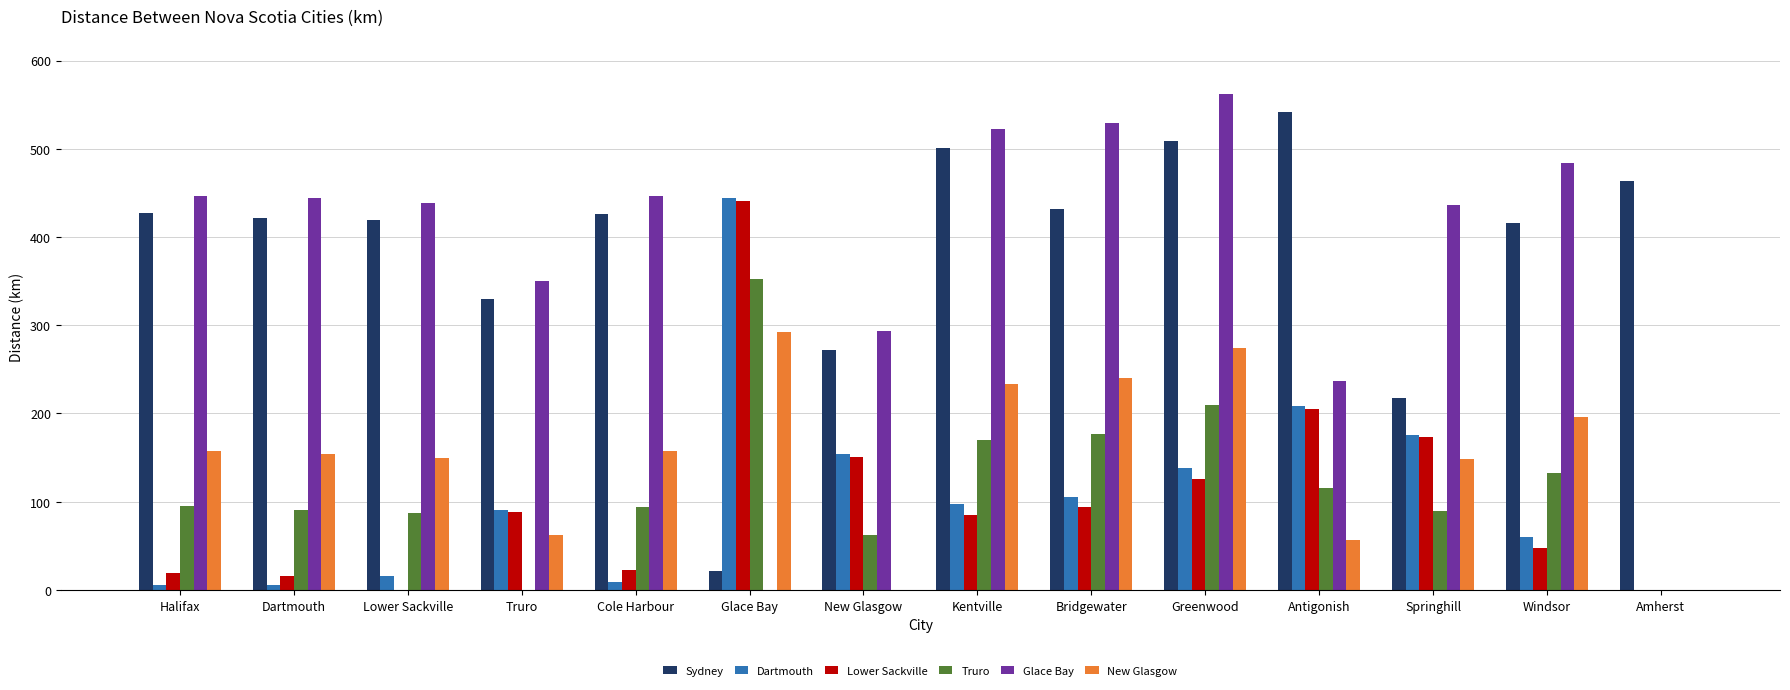

Which series has the largest range (max minus min)?

Glace Bay